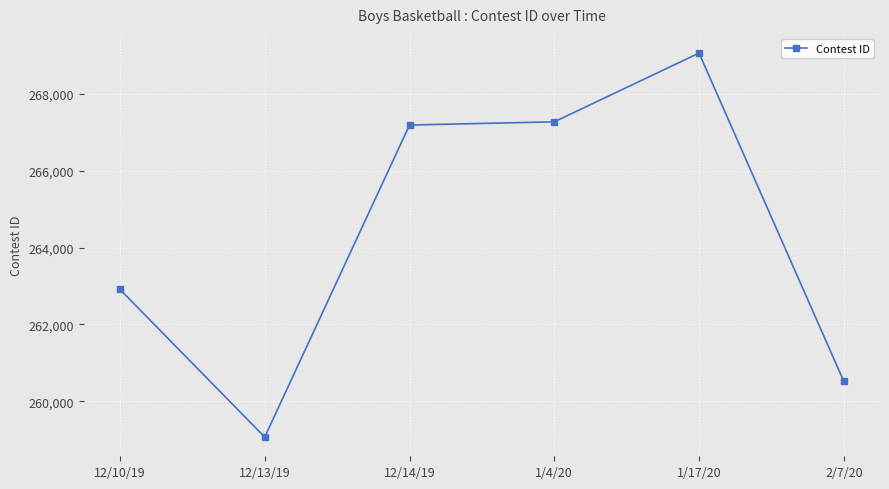

Between 12/10/19 and 1/4/20, which is larger?

1/4/20